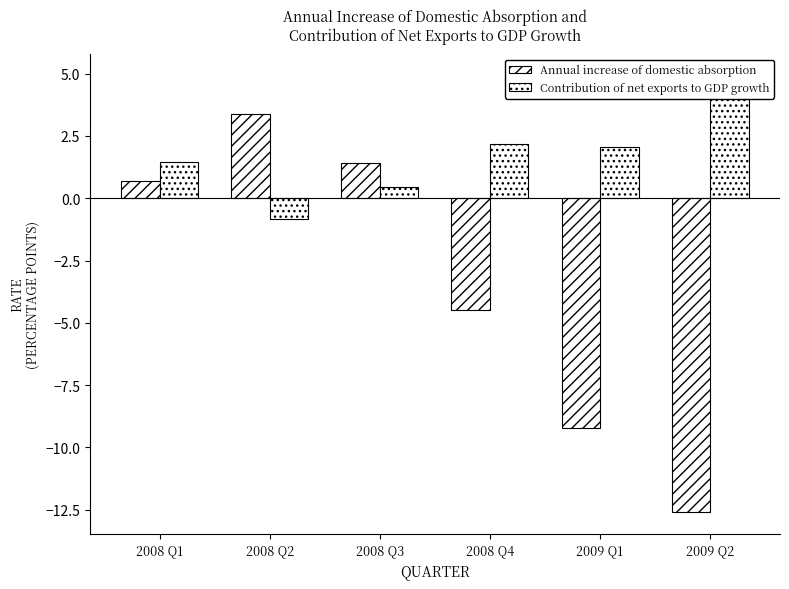

Where does the Annual increase of domestic absorption series first go above 0?

2008 Q1